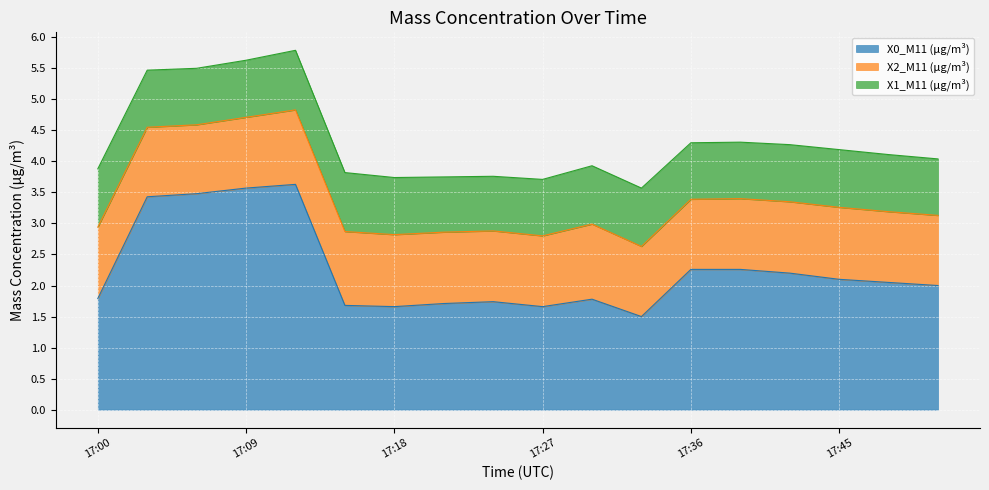

What is the value of the X0_M11 (μg/m³) point at the 2nd from the left?

3.4